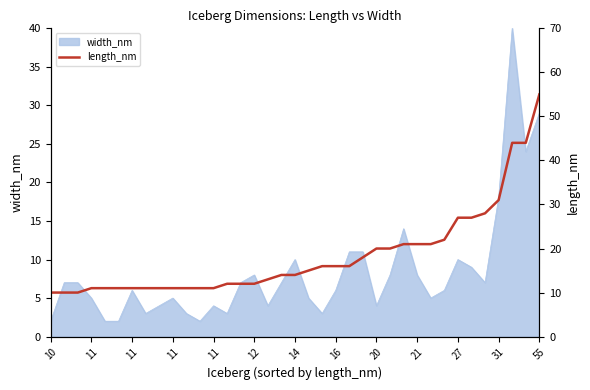

What is the smallest value displayed?

10